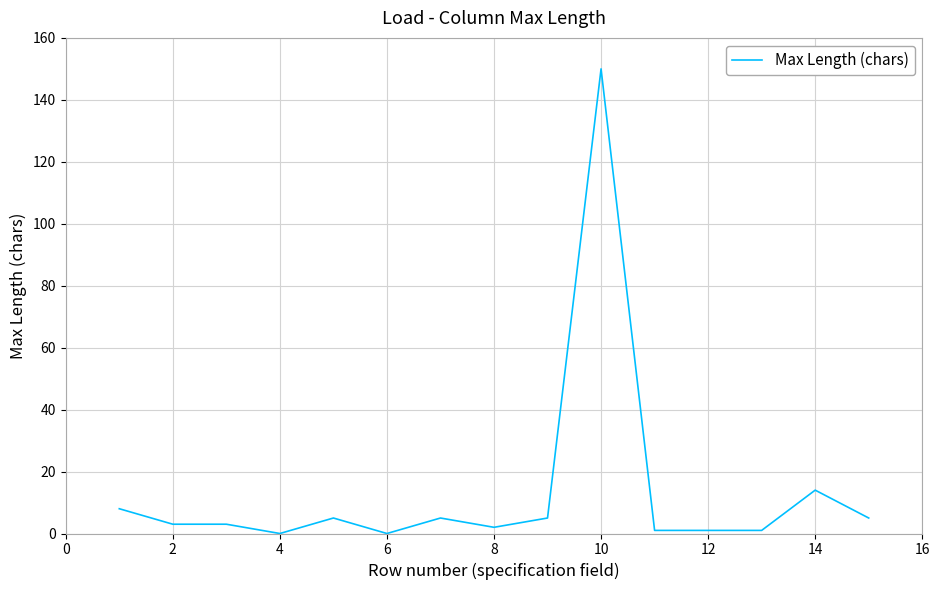

What is the difference between the second highest and second lowest values?

14